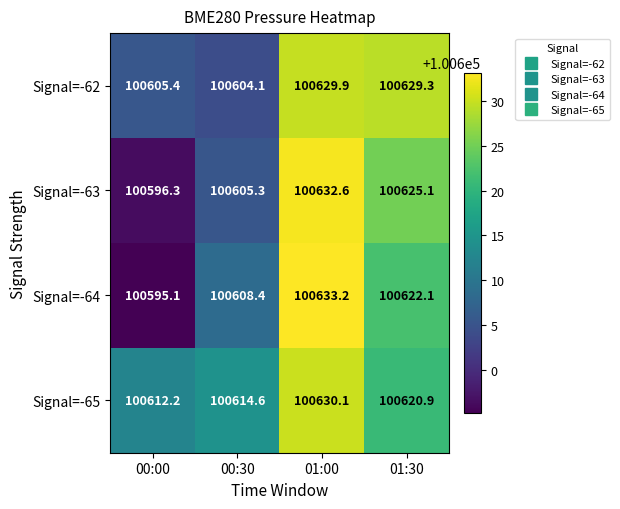

Which series has the largest range (max minus min)?

Signal=-64